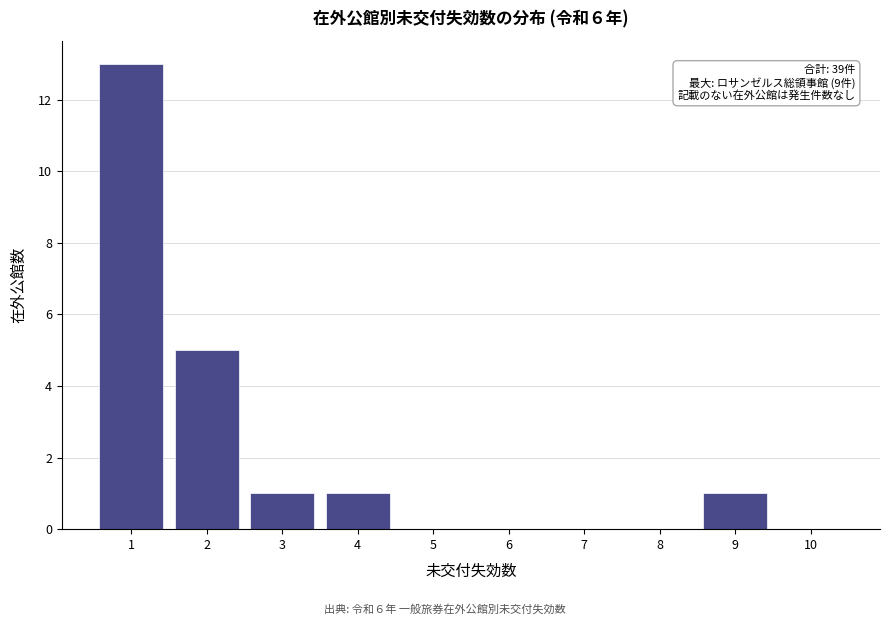

Over which range of the x-axis is the bar tallest?

0.5 to 1.5